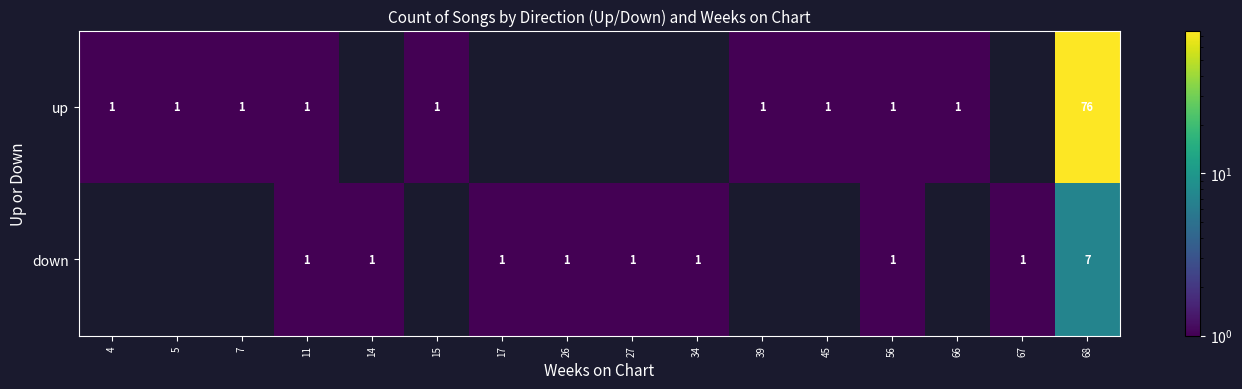

Is the value of up at 68 greater than the value of down at 67?

Yes